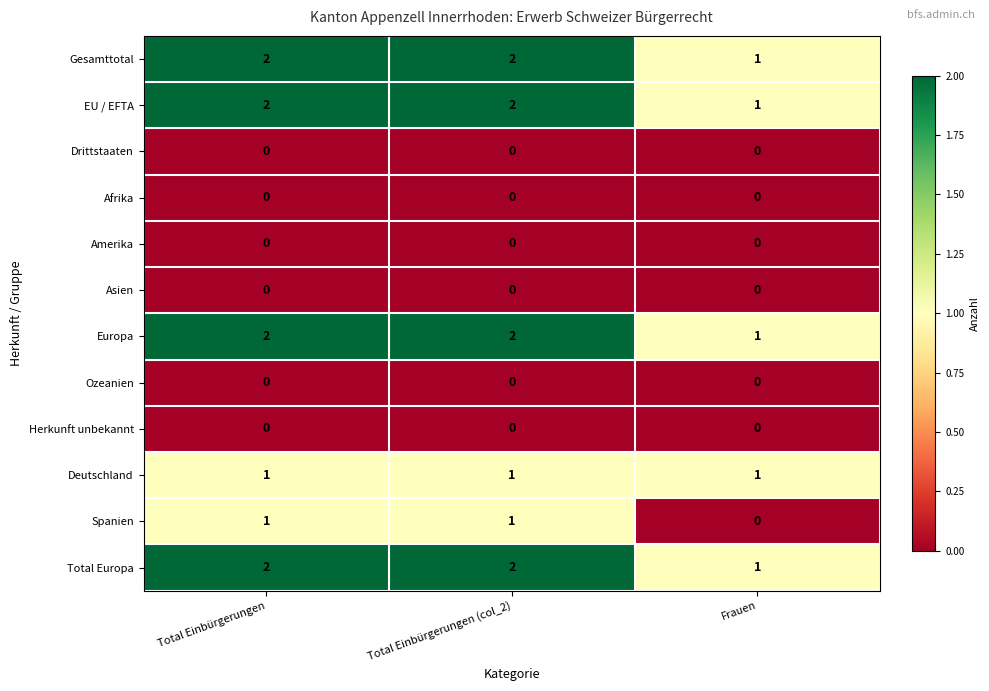

What is the difference between the highest and lowest values at Total Einbürgerungen (col_2)?

2